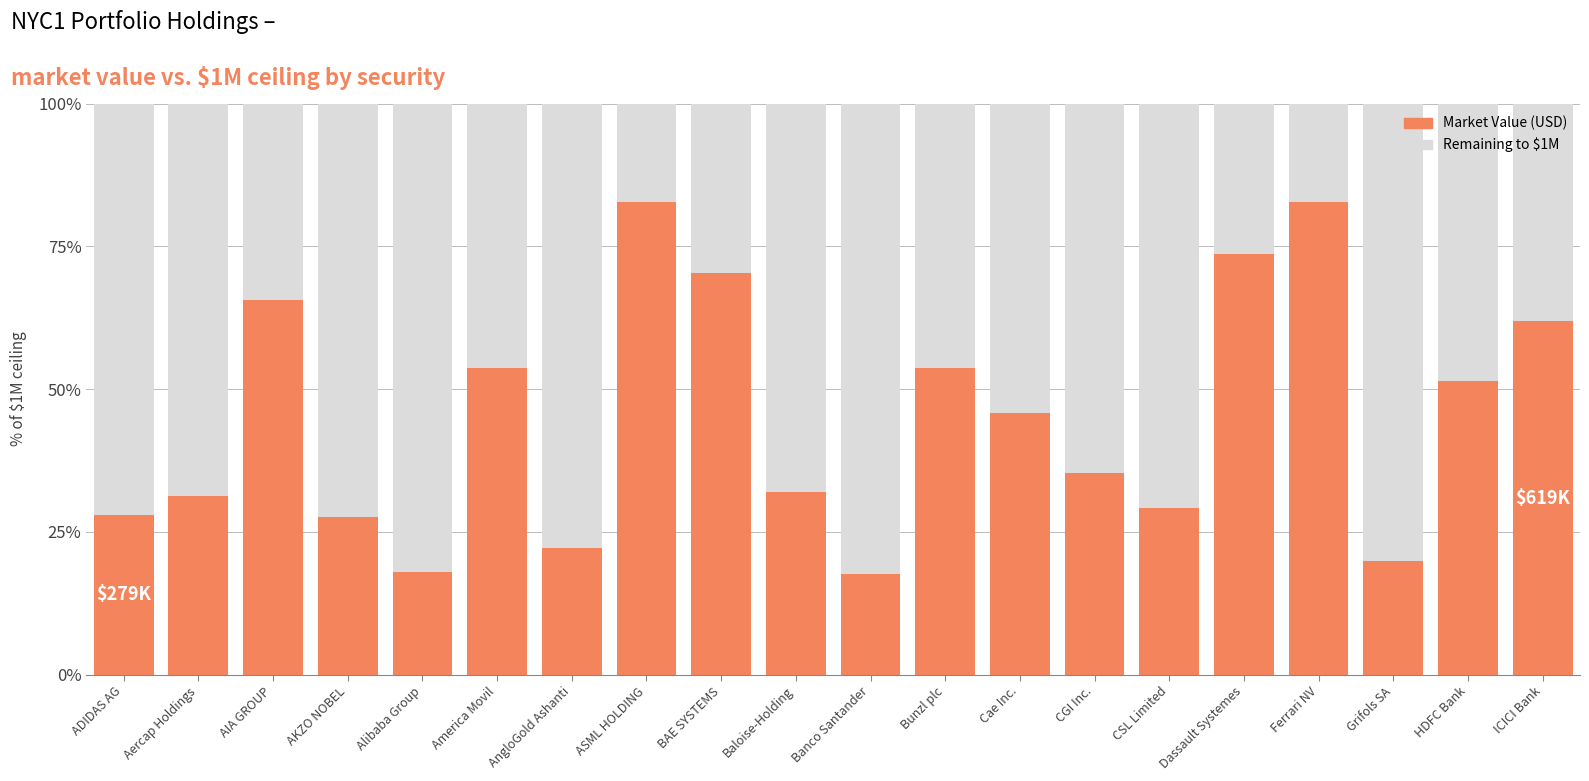

What is the difference between the maximum and minimum values in the Market Value (USD) series?

65.1